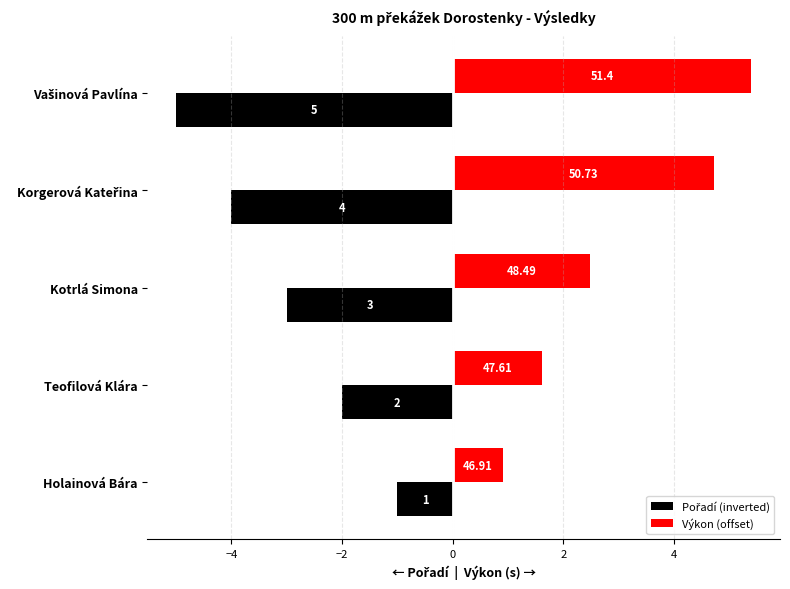

What is the difference between the maximum and minimum values in the Pořadí (inverted) series?

4.0